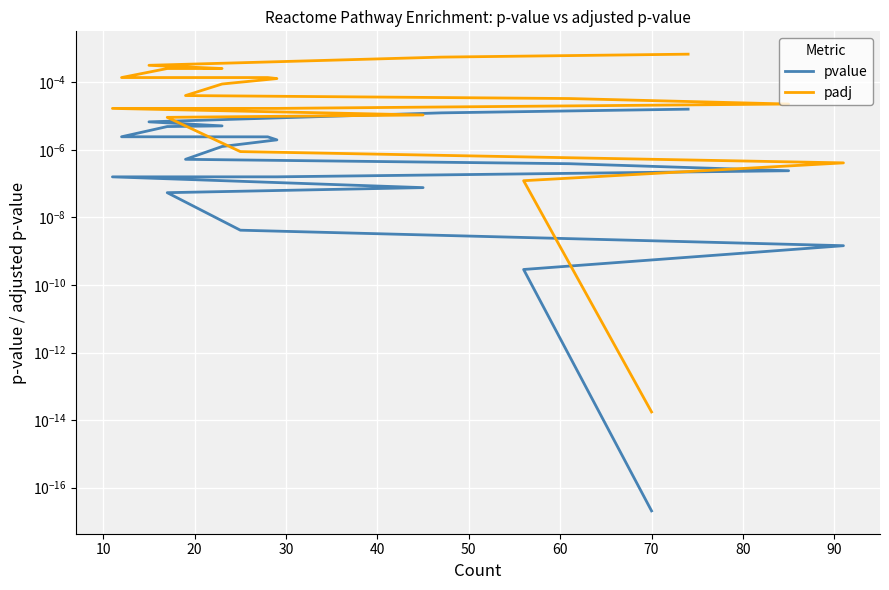

True or false: padj and pvalue cross at least once.

False